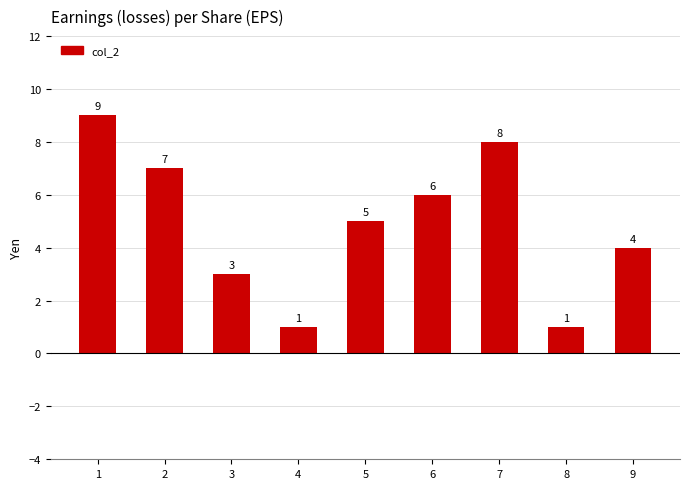

How many values are between 3 and 7?

5